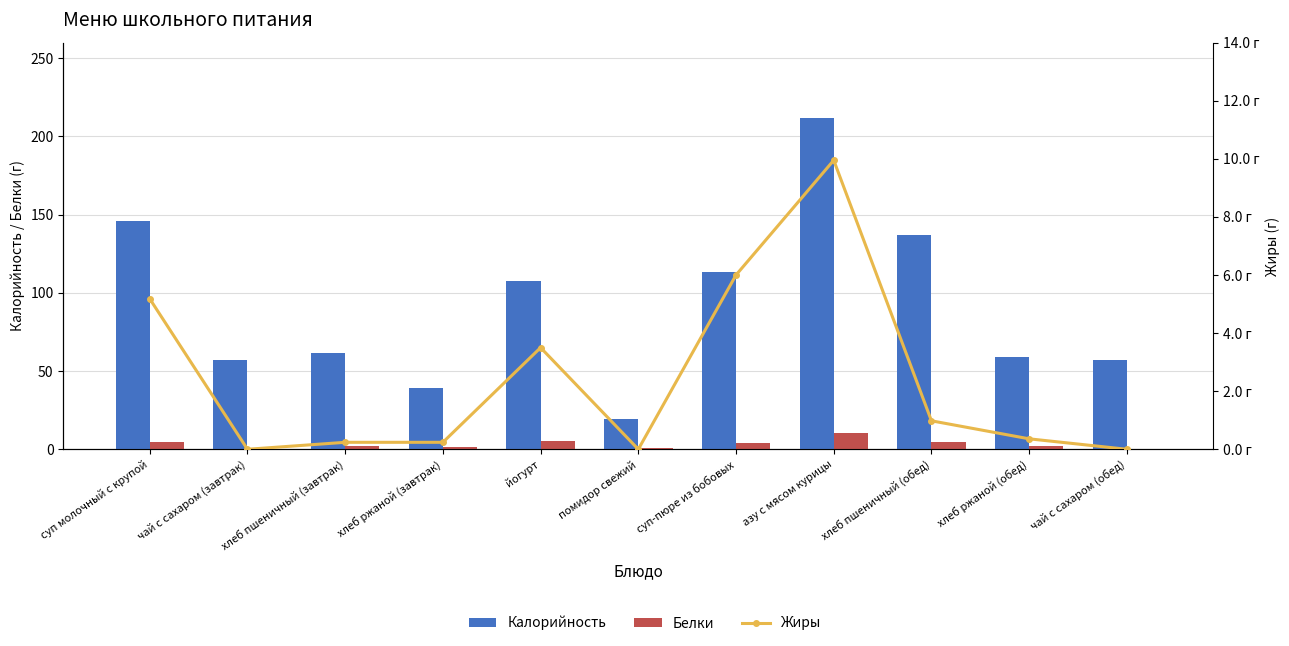

Where is Калорийность nearest to the value 115?

суп-пюре из бобовых